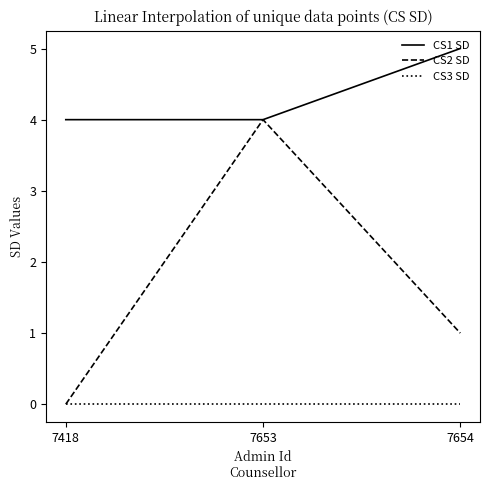

True or false: CS2 SD has a value of 4 at 7653.

True